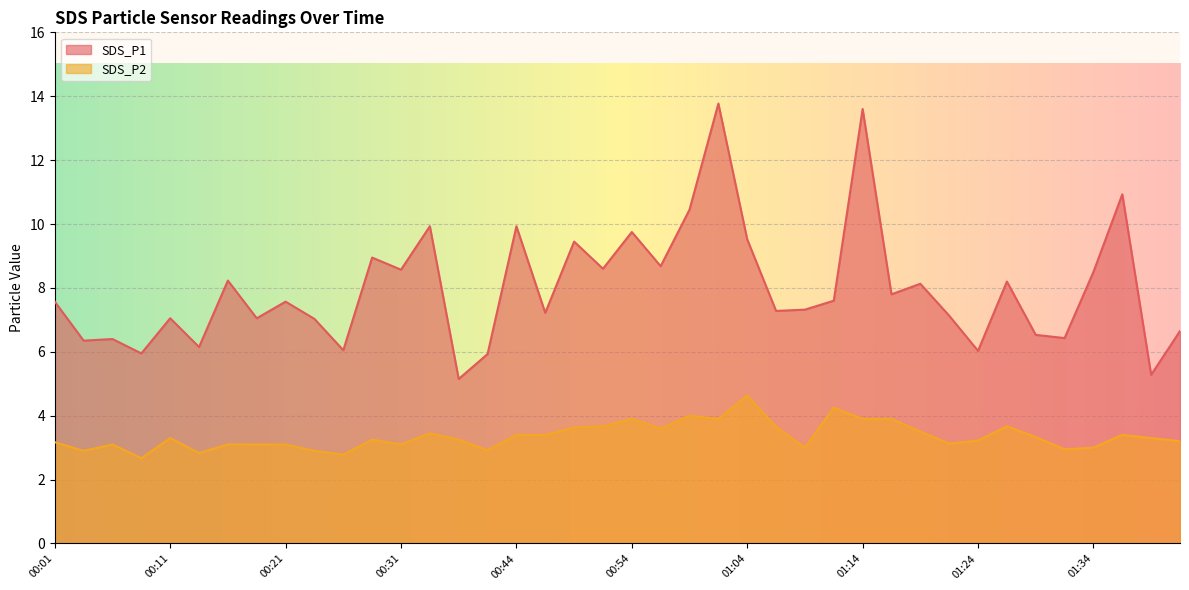

Which series has the largest range (max minus min)?

SDS_P1